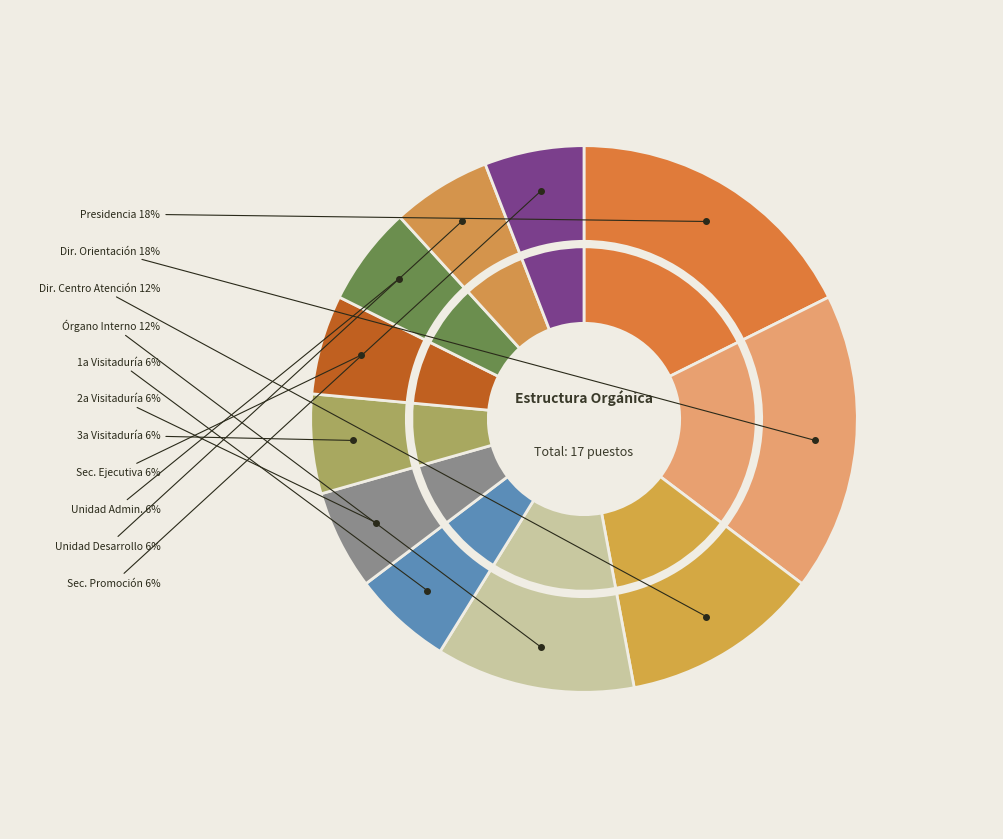

Is Secretaría de Promoción the majority of the pie?

No